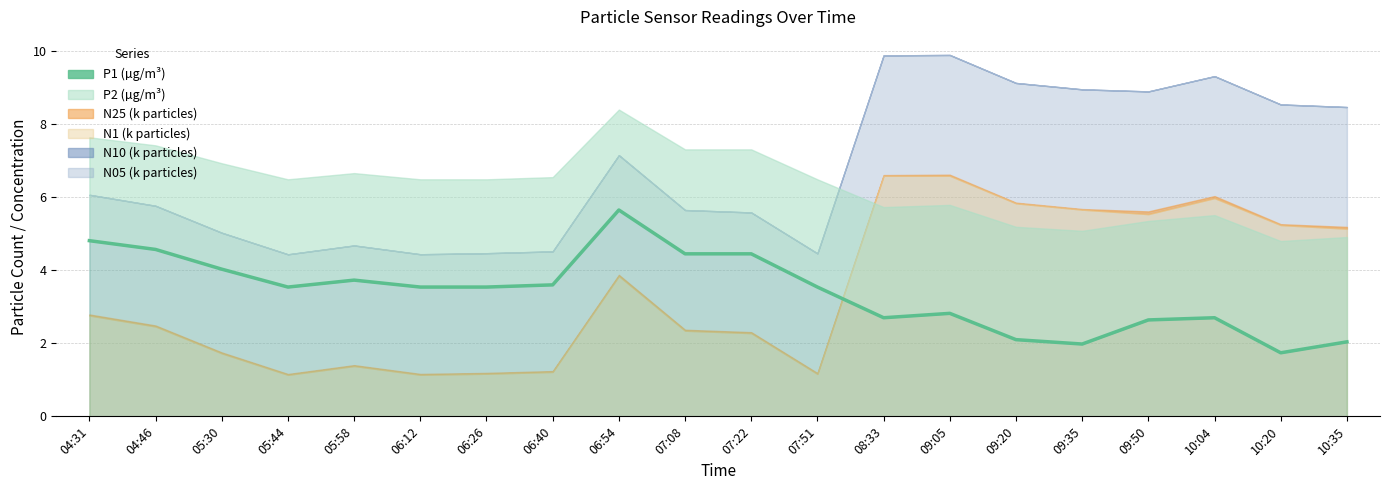

Reading left to right, list all the values displayed in this chart.

04:31=4.8	04:46=4.6	05:30=4.0	05:44=3.5	05:58=3.7	06:12=3.5	06:26=3.5	06:40=3.6	06:54=5.7	07:08=4.5	07:22=4.5	07:51=3.5	08:33=2.7	09:05=2.8	09:20=2.1	09:35=2.0	09:50=2.6	10:04=2.7	10:20=1.7	10:35=2.0